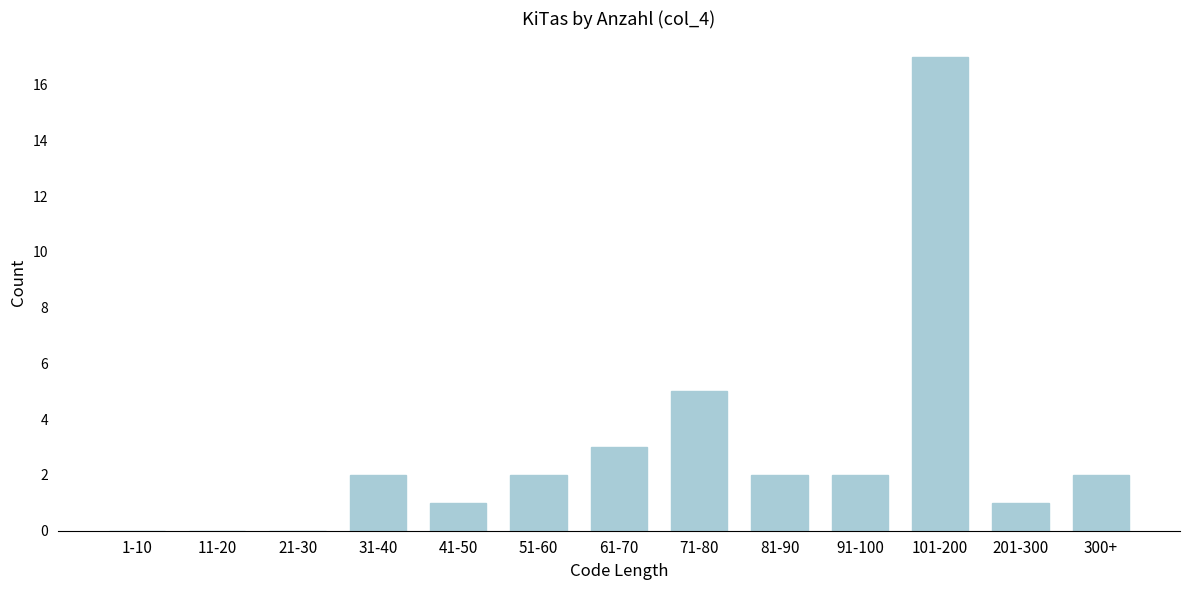

Reading right to left, transcribe all the data shown in this chart.

300+=2	201-300=1	101-200=17	91-100=2	81-90=2	71-80=5	61-70=3	51-60=2	41-50=1	31-40=2	21-30=0	11-20=0	1-10=0